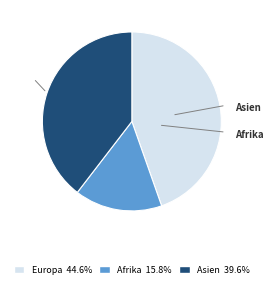

Is Europa the majority of the pie?

No